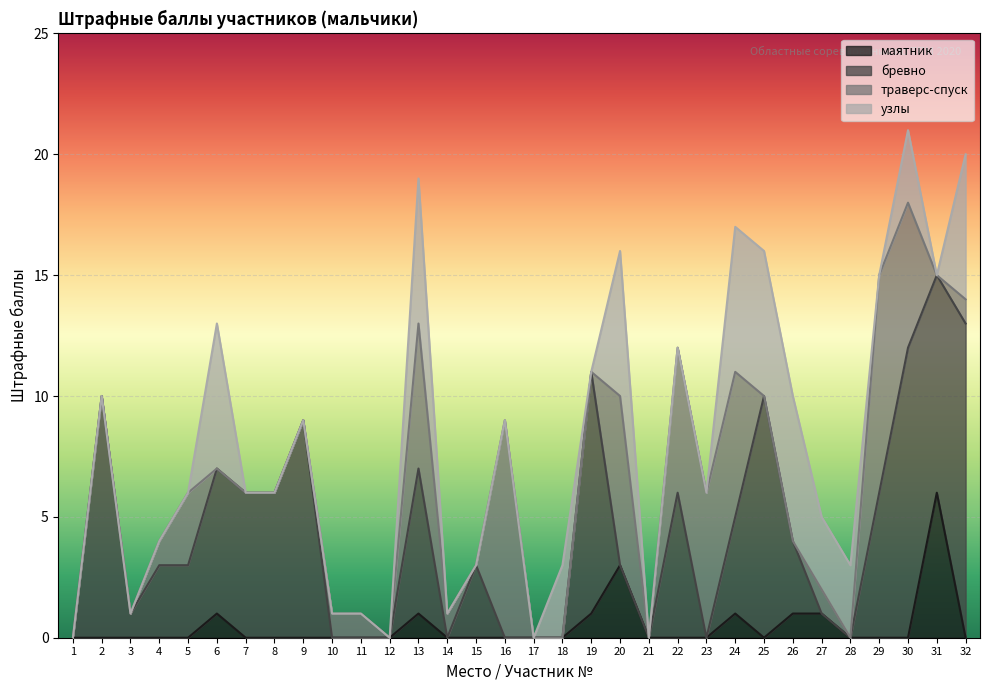

At which label does маятник reach its peak?

31